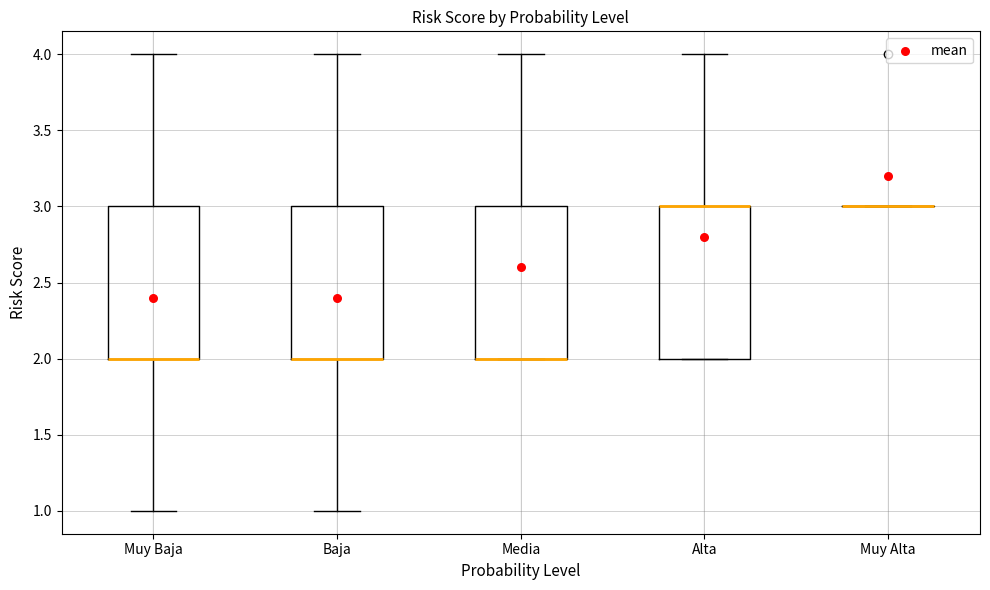

Where is the lower edge of the box for Muy Baja on the y-axis? The values are not printed on the chart, so give them approximately, as read against the axis.

2